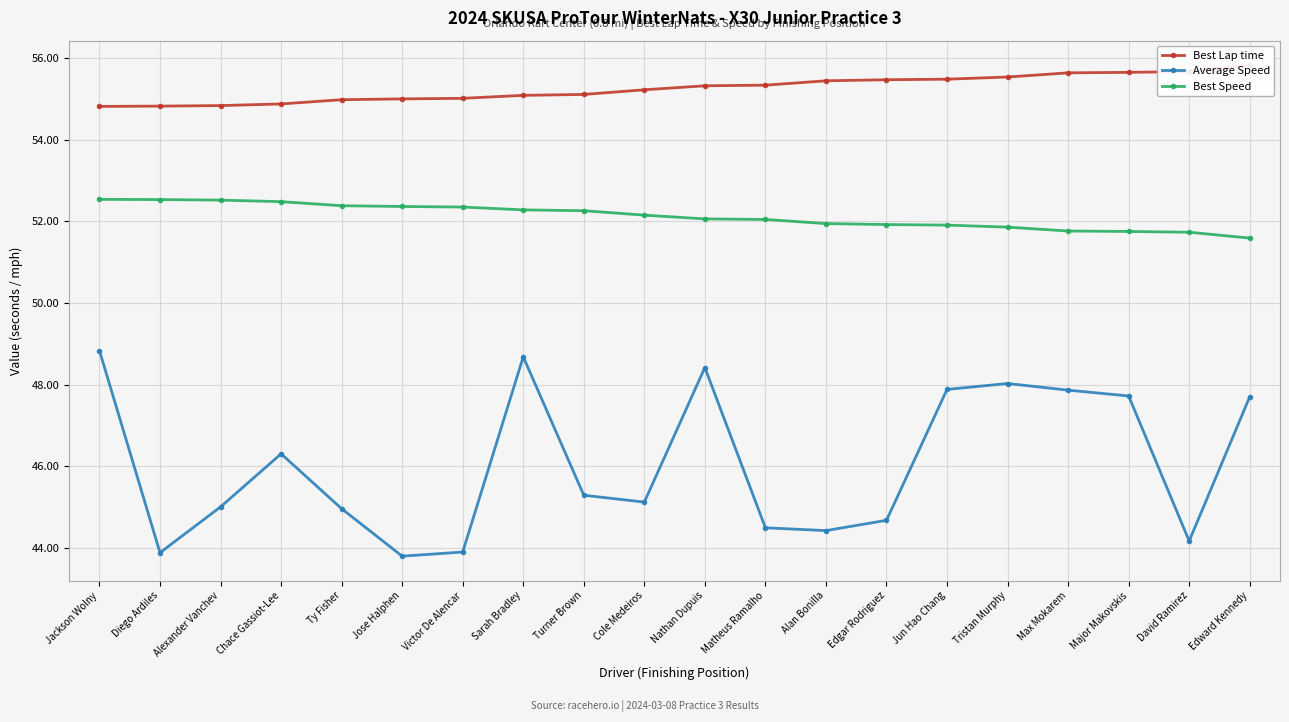

The value of Best Speed at Major Makovskis is 51.8. True or false?

True